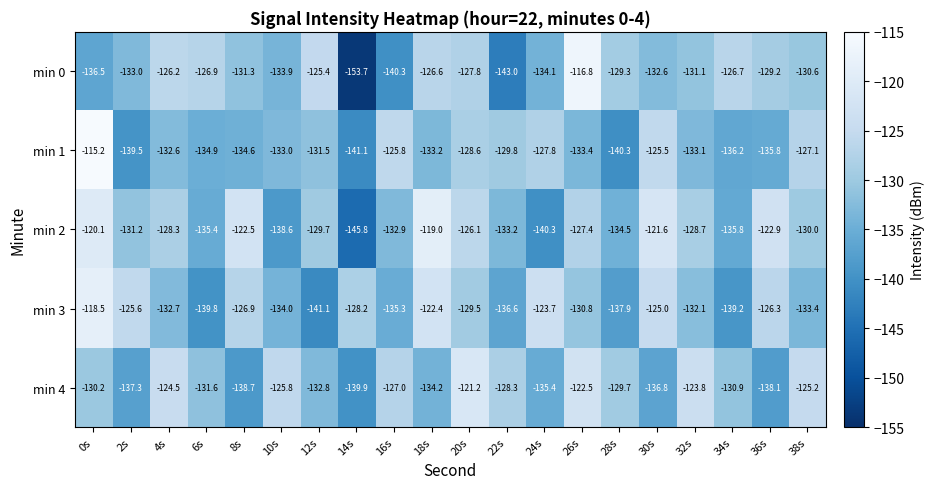

Rank the series at 36s from lowest to highest value.

min 4, min 1, min 0, min 3, min 2